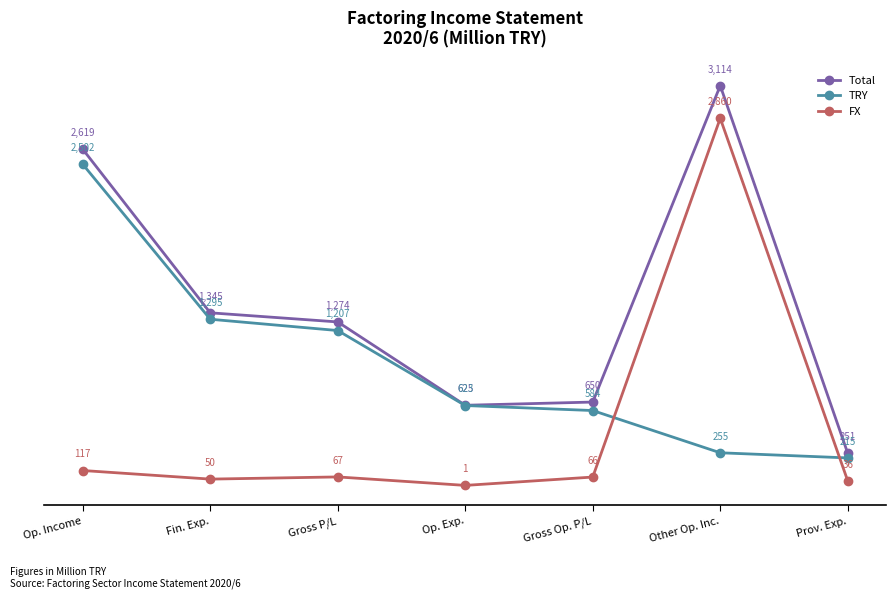

Reading left to right, what are all the values shown in this chart?

Total: 2619	1345	1274	625	650	3114	251
TRY: 2502	1295	1207	623	584	255	215
FX: 117	50	67	1	66	2860	36